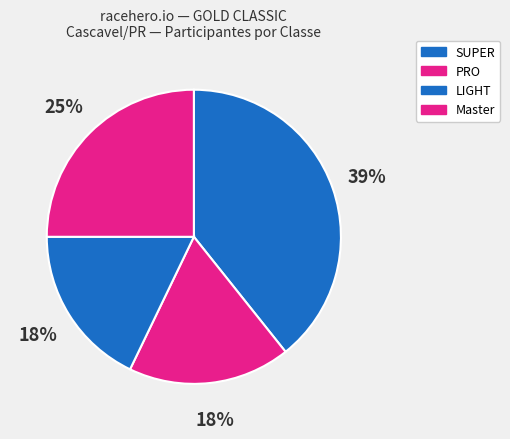

How many slices are in this pie chart?

4